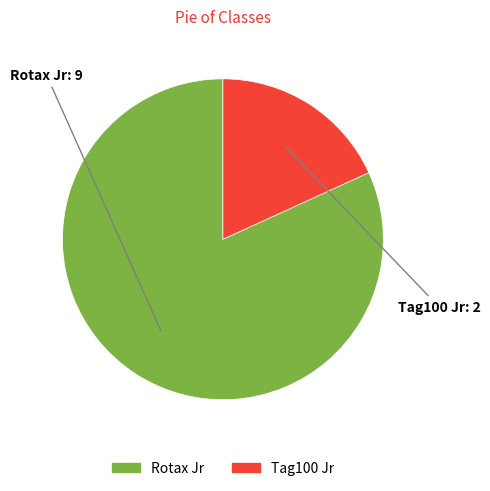

The Rotax Jr slice represents 73% of the pie. True or false?

False